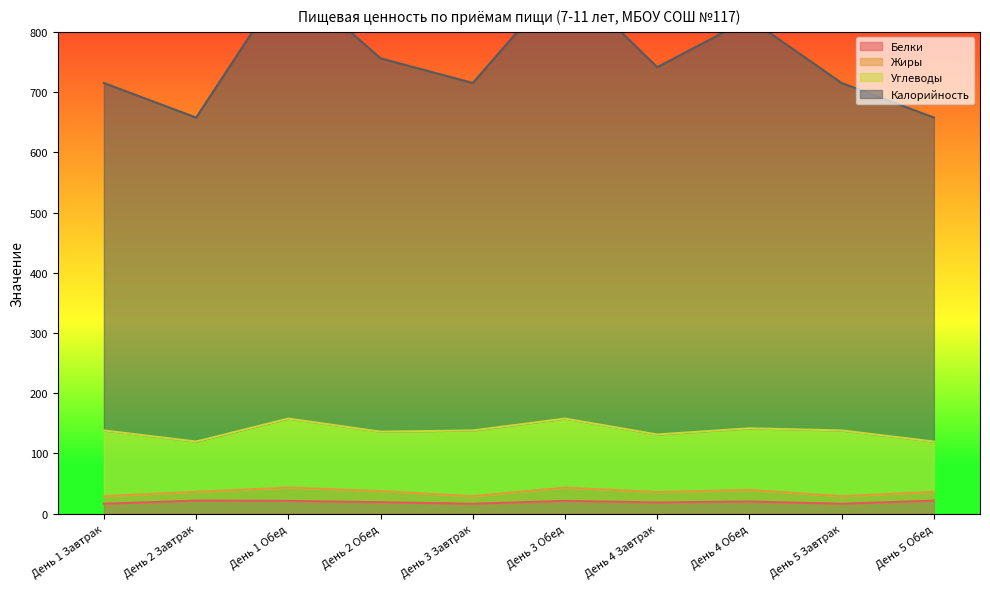

Which series has the widest spread of values?

Калорийность